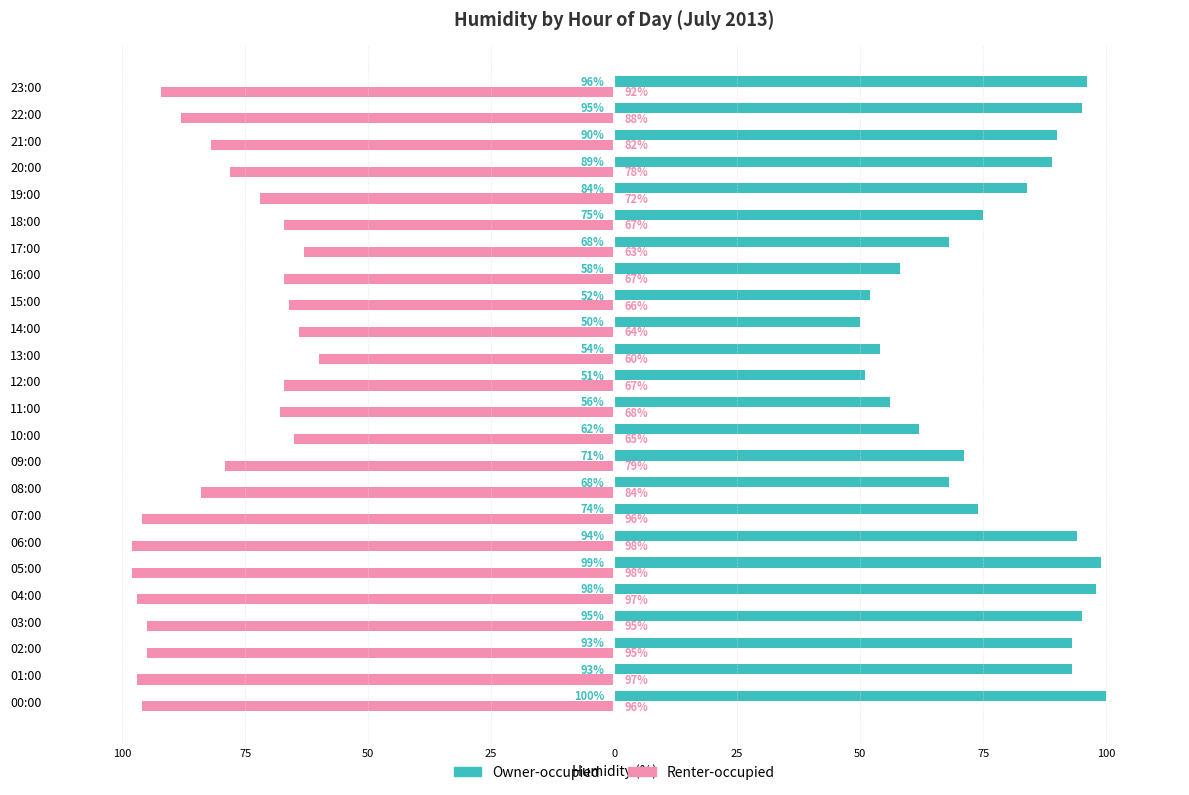

Rank the series by their maximum value, from lowest to highest.

Renter-occupied, Owner-occupied